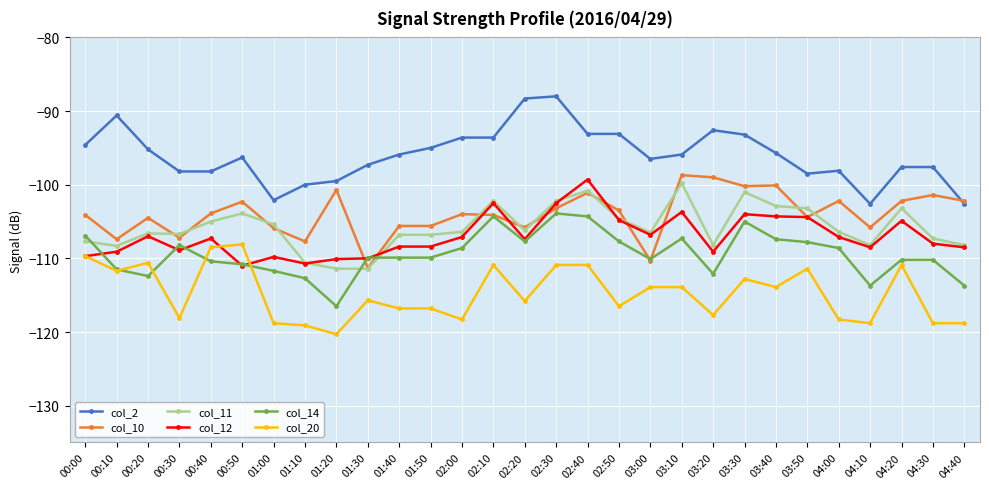

At which category does the chart reach its minimum across all series?

01:20